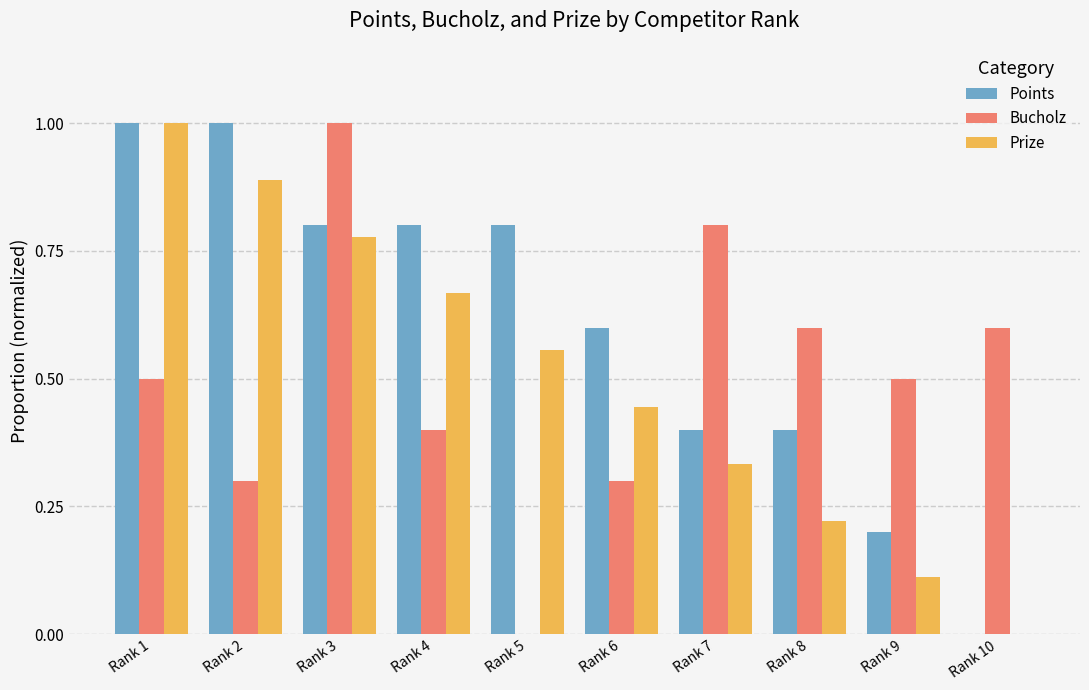

Is it true that Prize equals 0.3 at Rank 6?

False